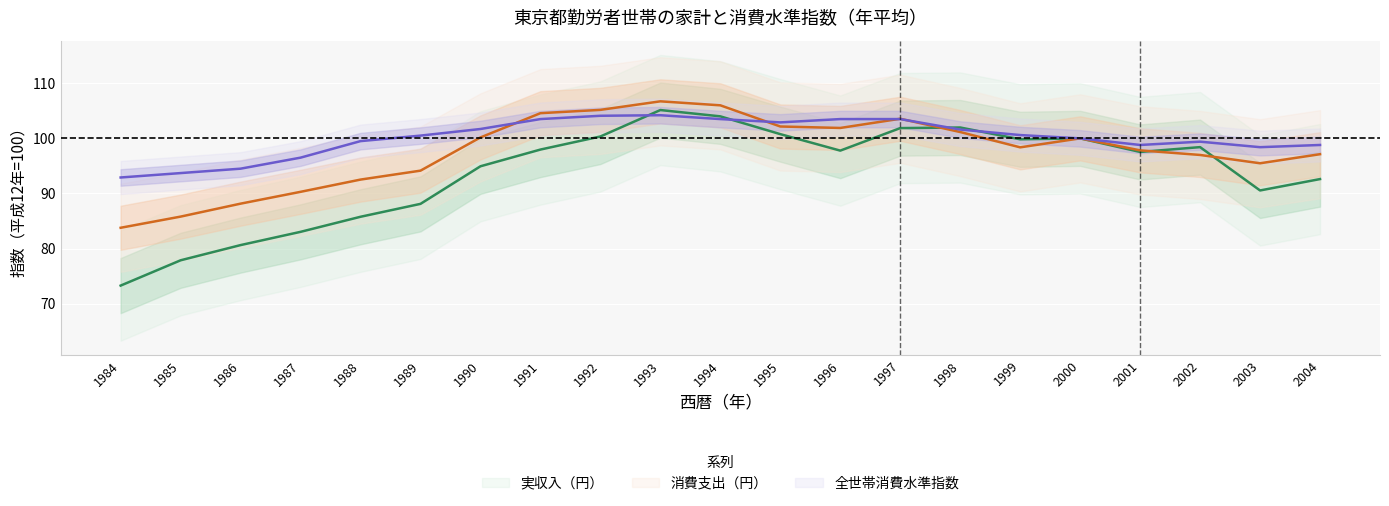

What is the approximate value of 消費支出（円） at 1989?

94.1